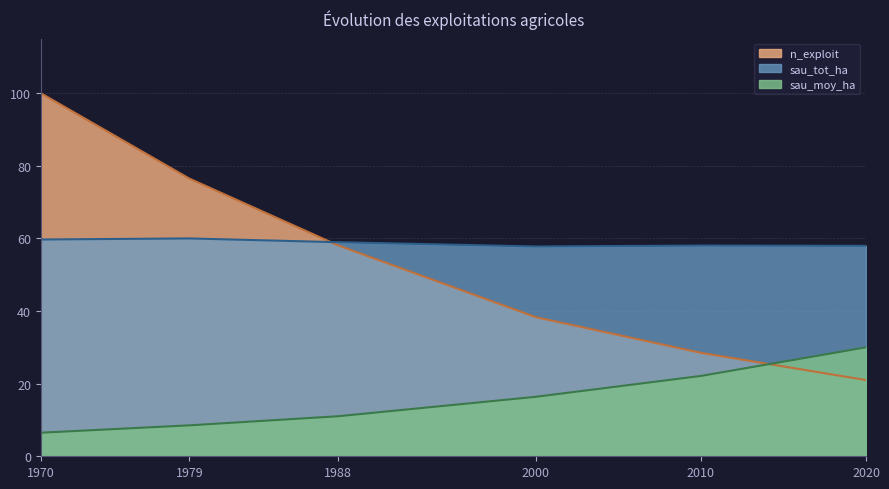

True or false: sau_moy_ha has a value of 6.5 at 1970.

True